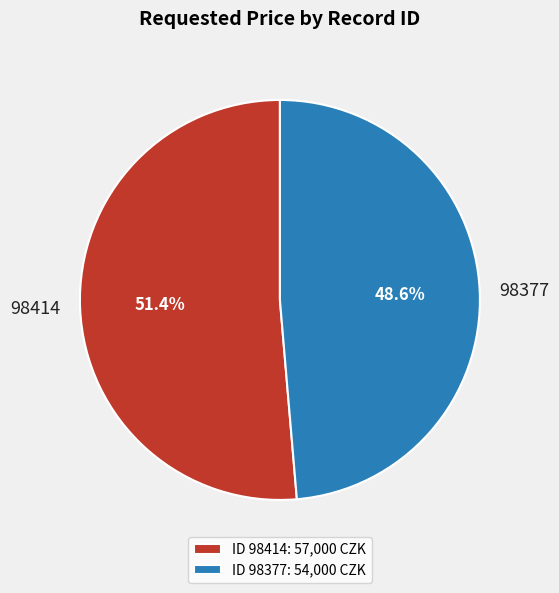

To the nearest percent, what is the average slice percentage?

50%